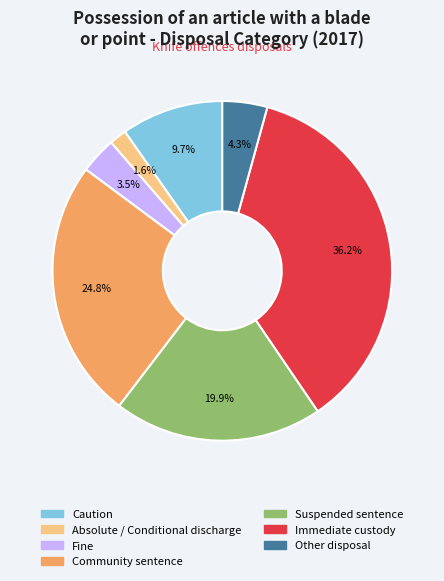

Which has a higher value, Community sentence or Suspended sentence?

Community sentence